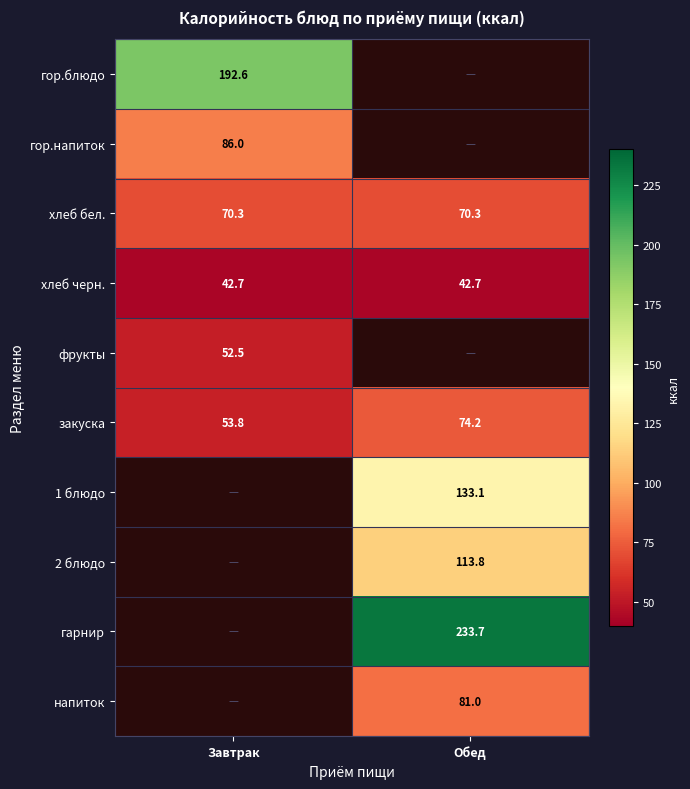

Is it true that гор.напиток equals 86.0 at Завтрак?

True